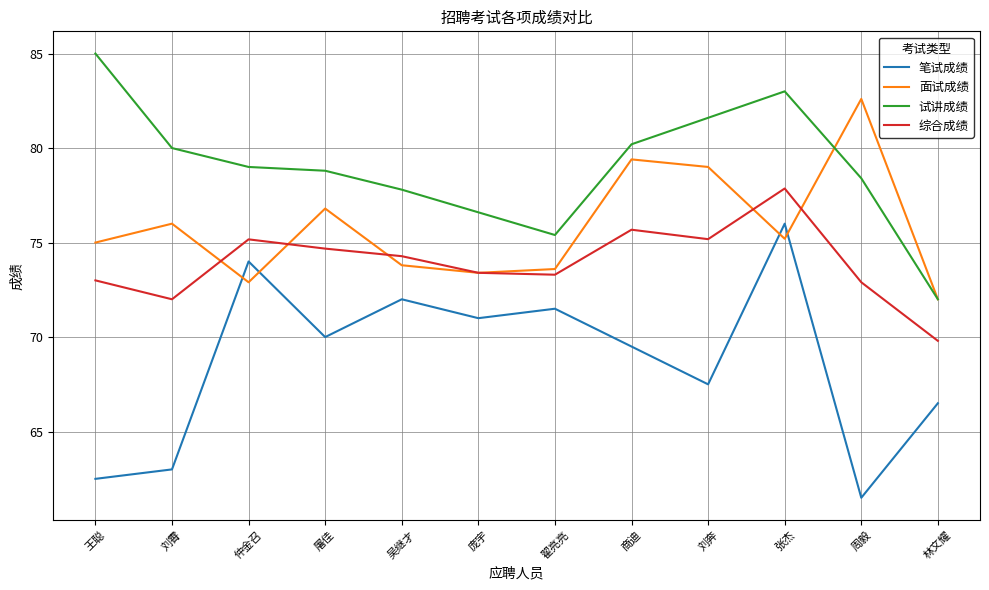

What position from the right is 商迪?

5